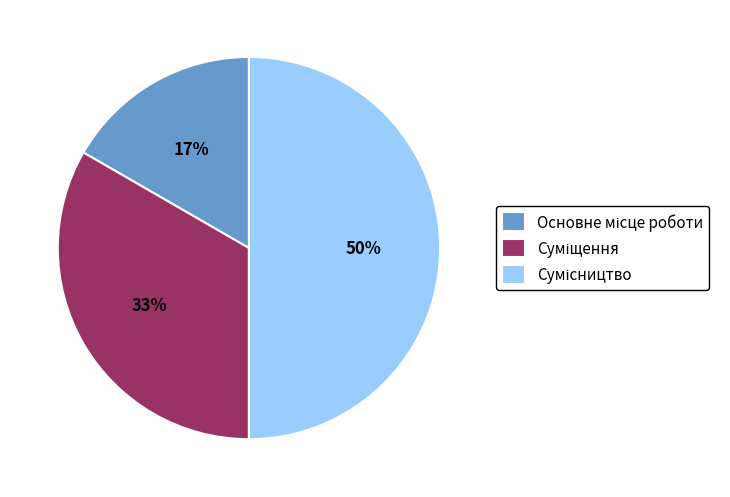

To the nearest percent, what is the difference between the largest and smallest slice percentages?

33%